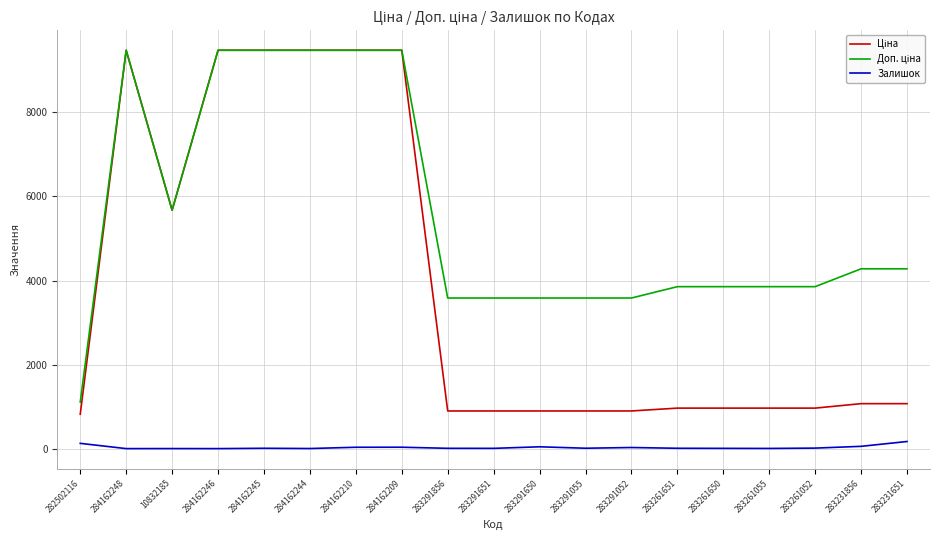

Is it true that Залишок equals 8.0 at 284162245?

True